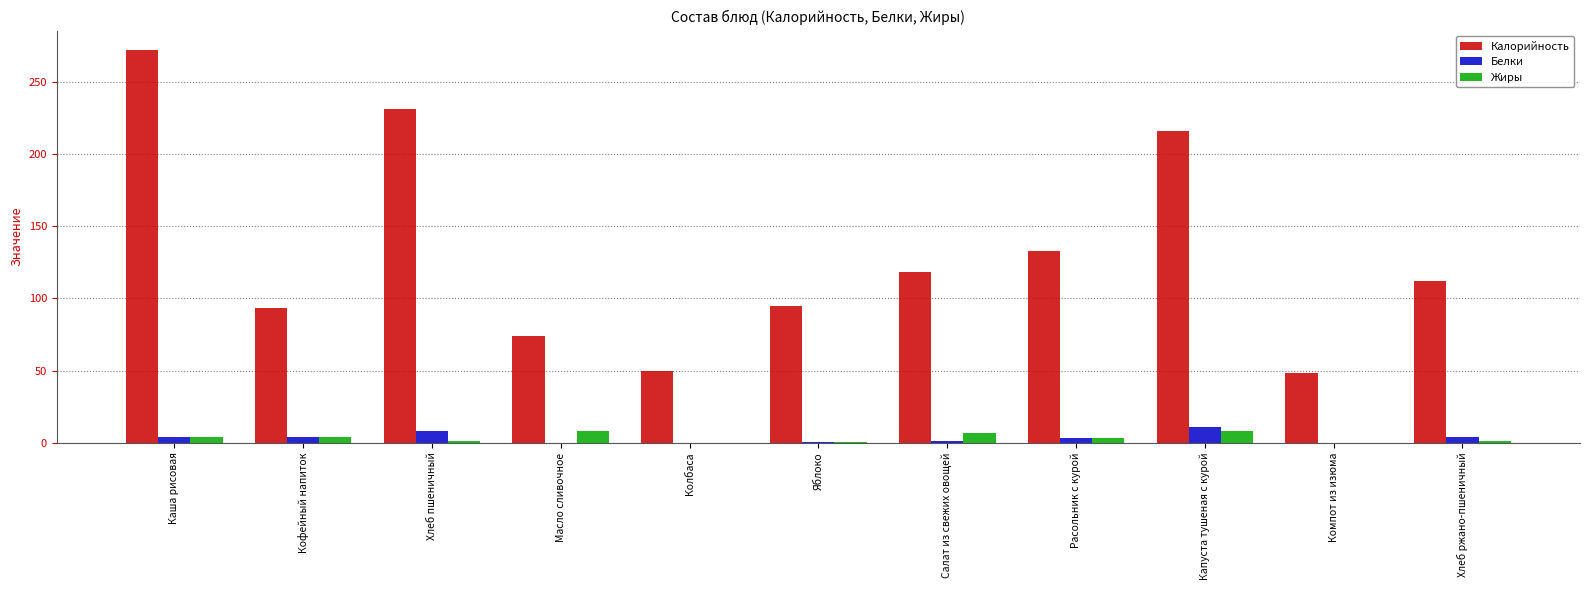

Is it true that Белки equals 11.0 at Капуста тушеная с курой?

True